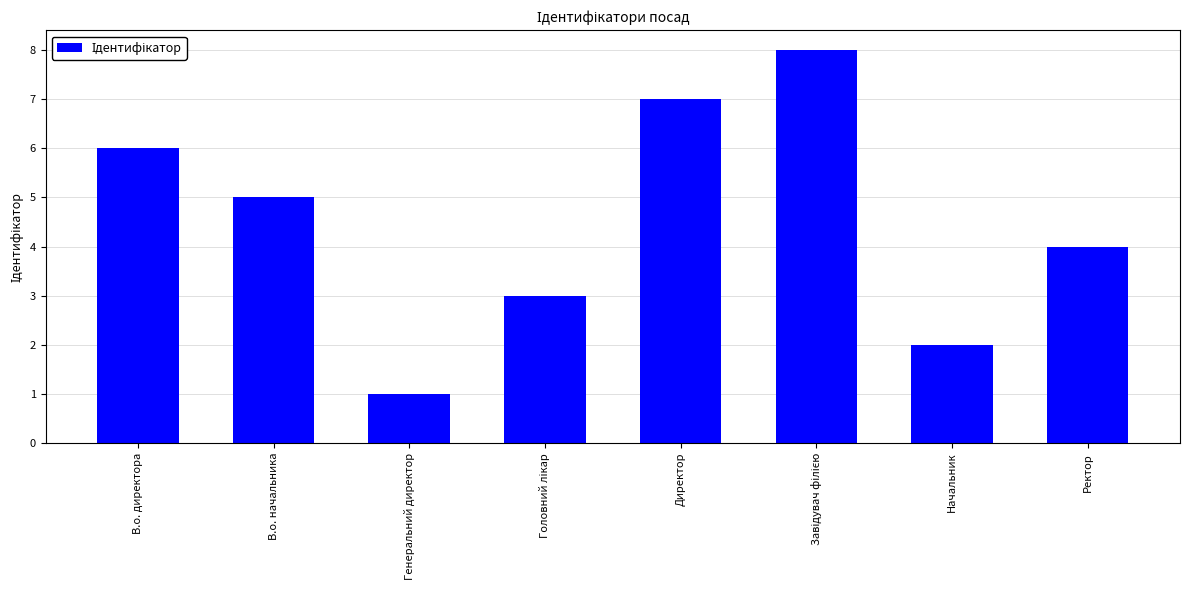

What is the change in value from В.о. директора to Начальник?

-4